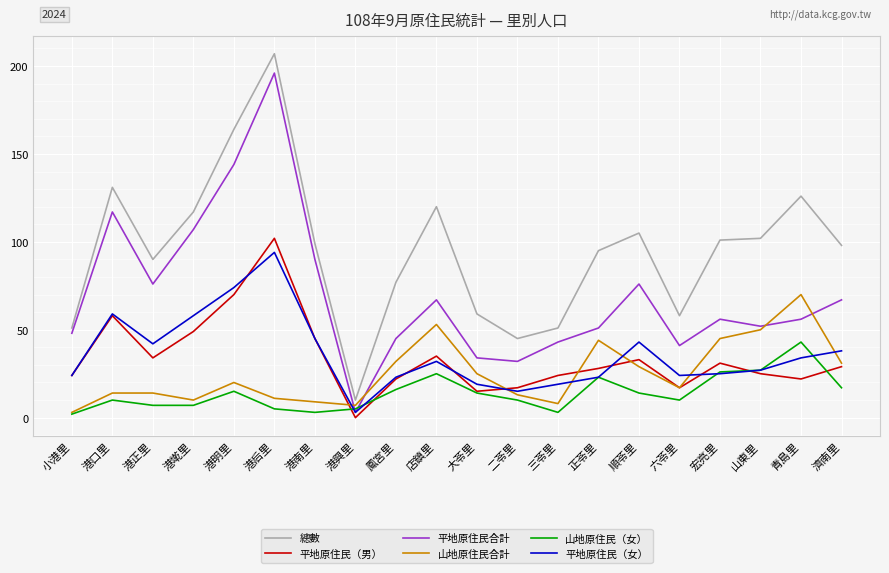

Which series has the largest total across all categories?

總數